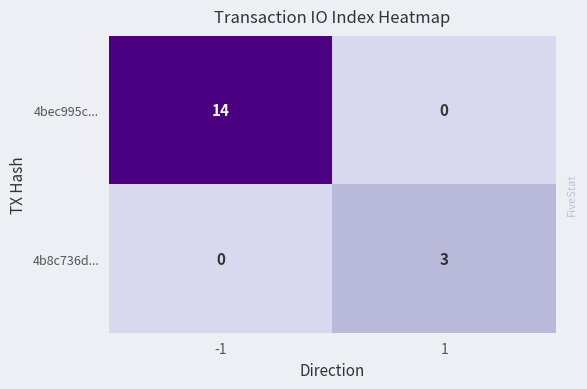

Reading left to right, transcribe all the data shown in this chart.

4bec995c...: -1=14	1=0
4b8c736d...: -1=0	1=3